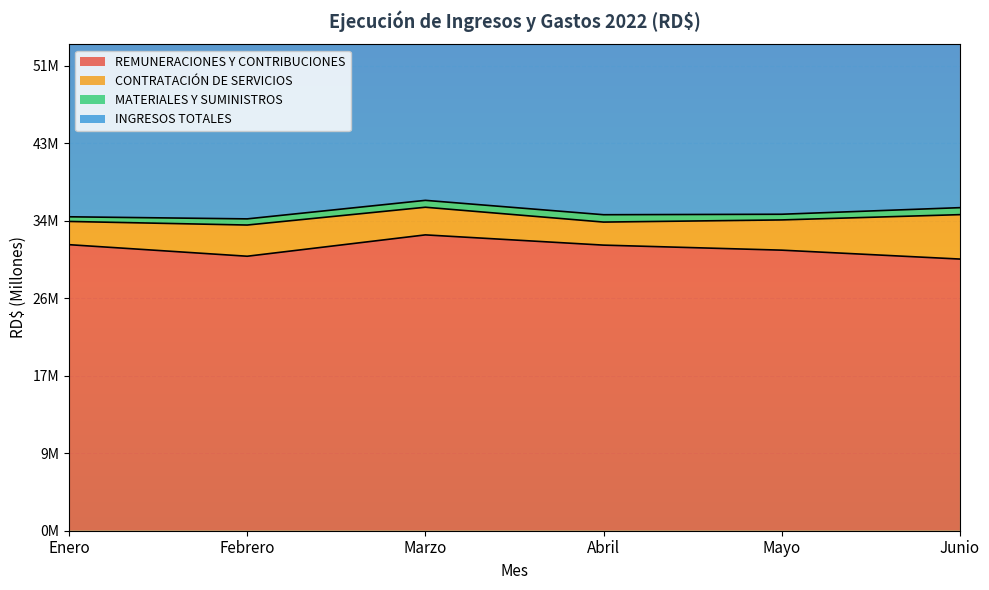

Count the number of categories in the chart.

6